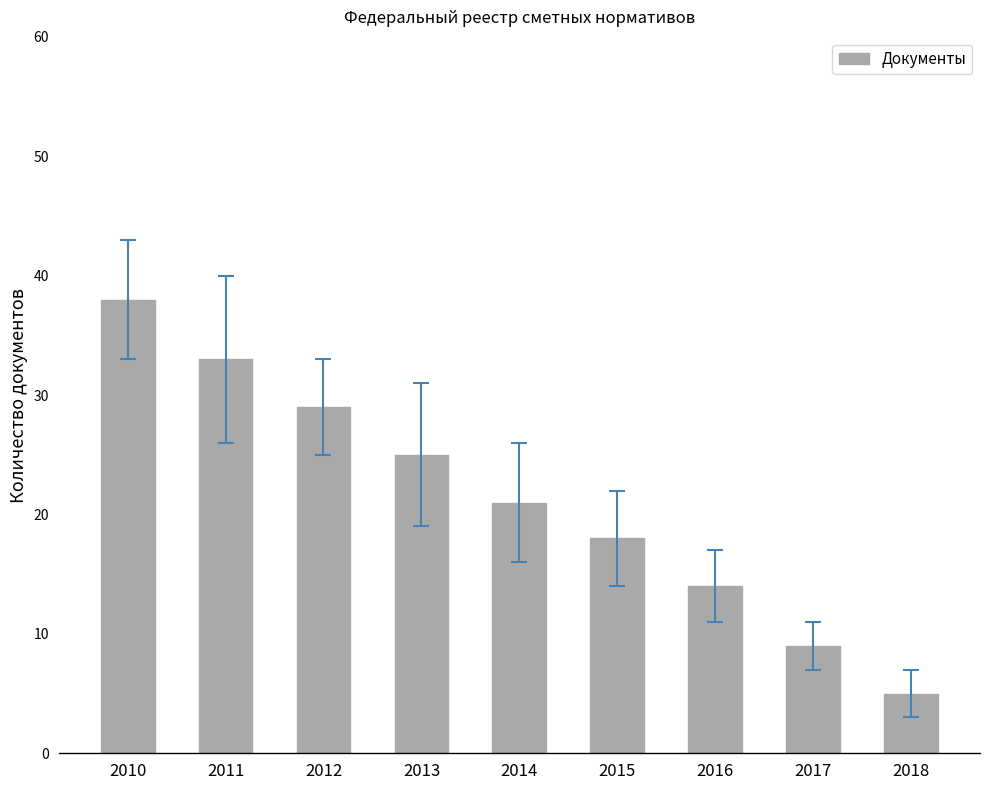

Rank the categories by value from lowest to highest.

2018, 2017, 2016, 2015, 2014, 2013, 2012, 2011, 2010